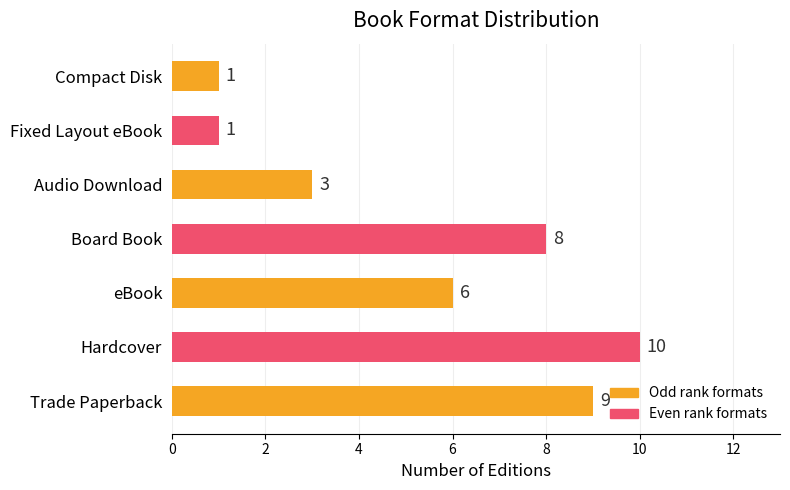

What is the sum of the values at Hardcover and Trade Paperback?

19